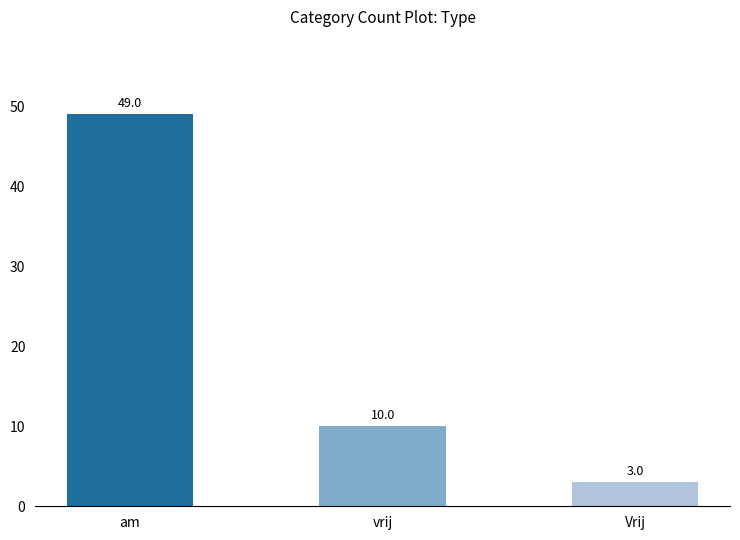

List the labels in order of value, smallest first.

Vrij, vrij, am